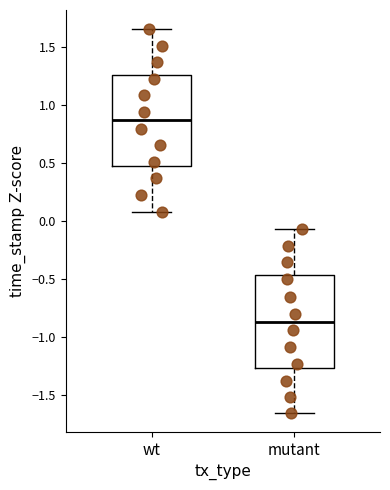

Reading left to right, read every box against the y-axis: the position of its median line, the range the box covers, and the ends of its whiskers. The values are not printed on the chart, so give them approximately, as read against the axis.

wt: median 0.85, box 0.45 to 1.25, whiskers 0.10 to 1.65
mutant: median -0.85, box -1.25 to -0.45, whiskers -1.65 to -0.05